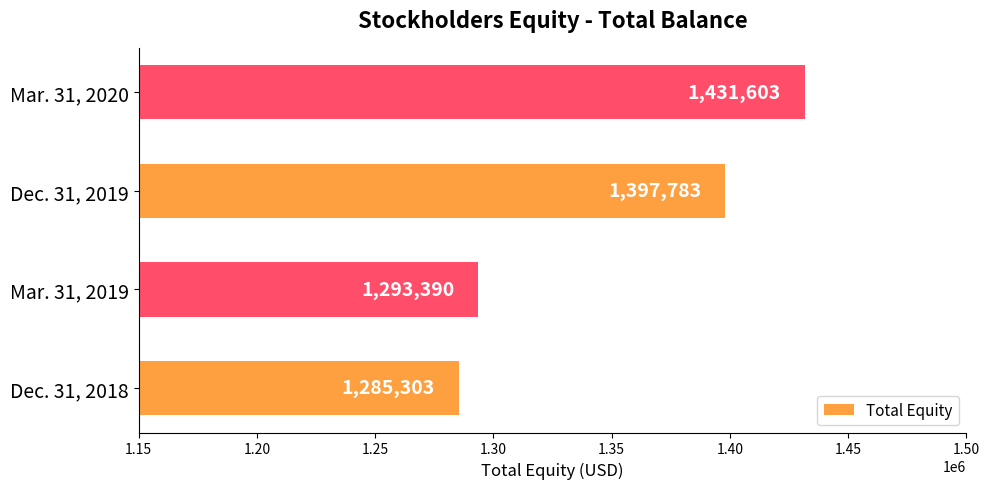

What is the difference between the maximum and second lowest values?

138213